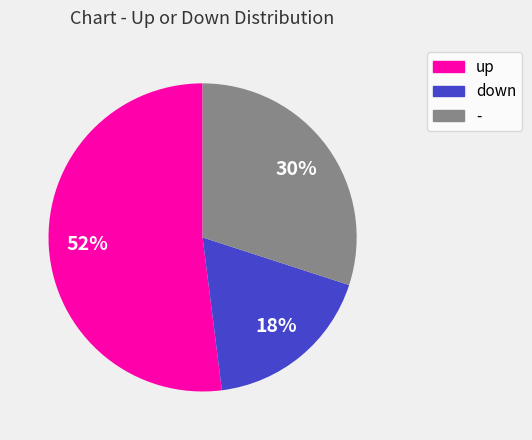

Is it true that down is 18% of the pie?

True